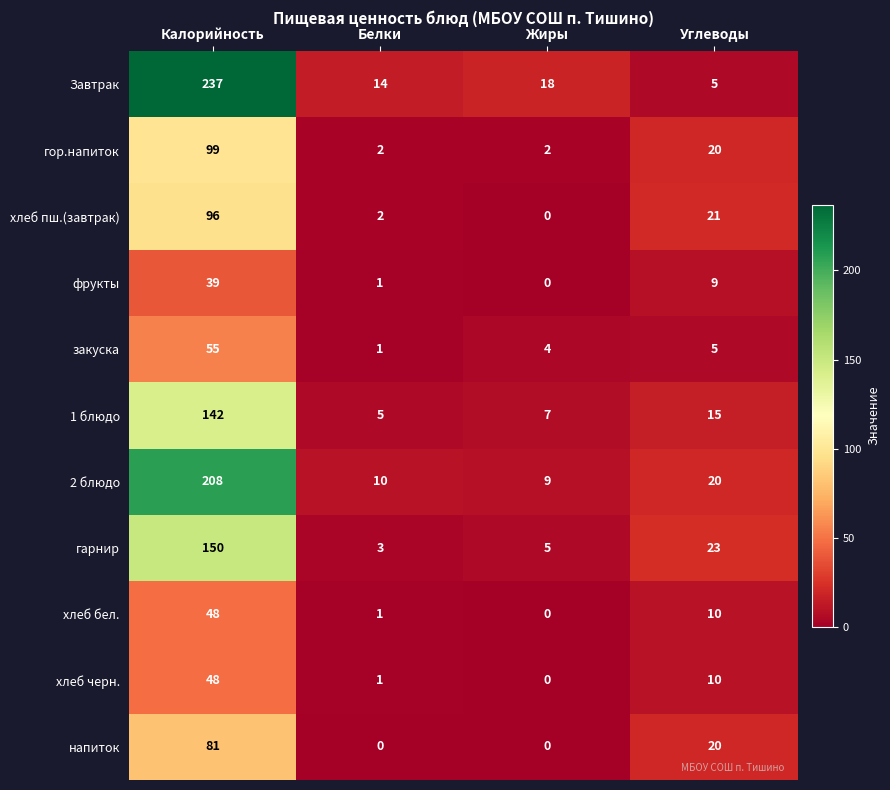

At which label does хлеб бел. first exceed 10?

Калорийность